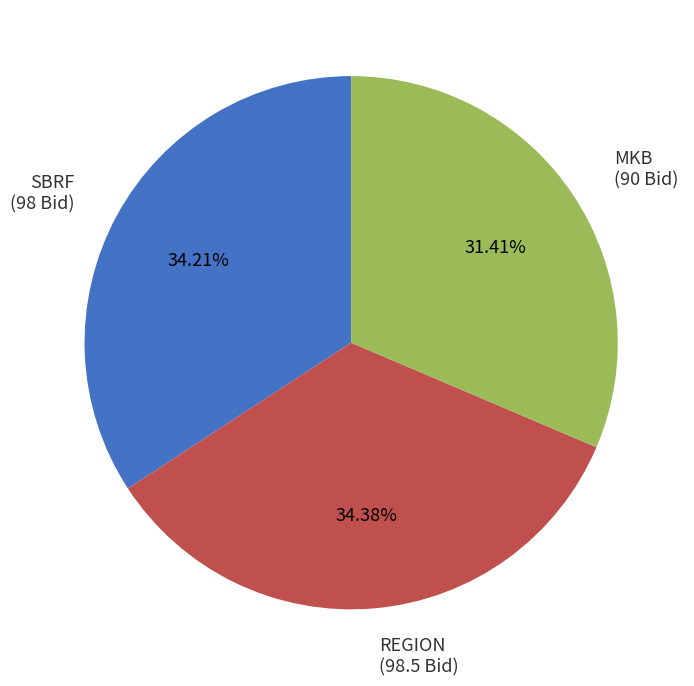

Between SBRF (98 Bid) and MKB (90 Bid), which is larger?

SBRF (98 Bid)